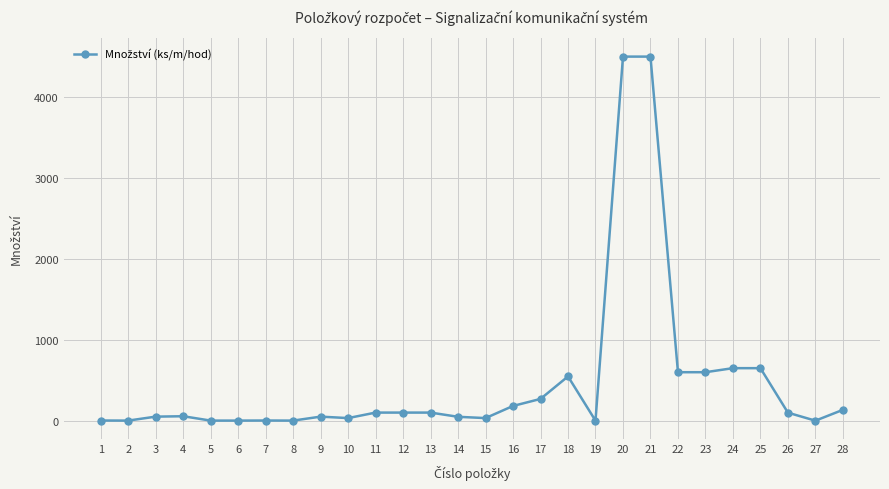

True or false: the data has more than 2 interior local peaks.

True